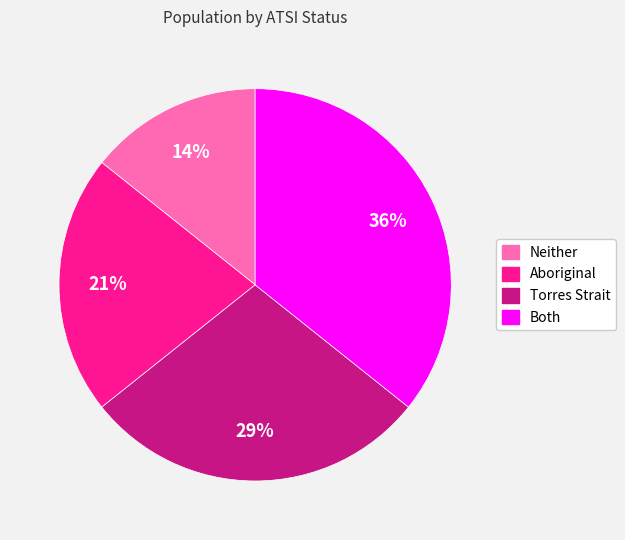

What is the smallest slice in the pie chart?

Neither